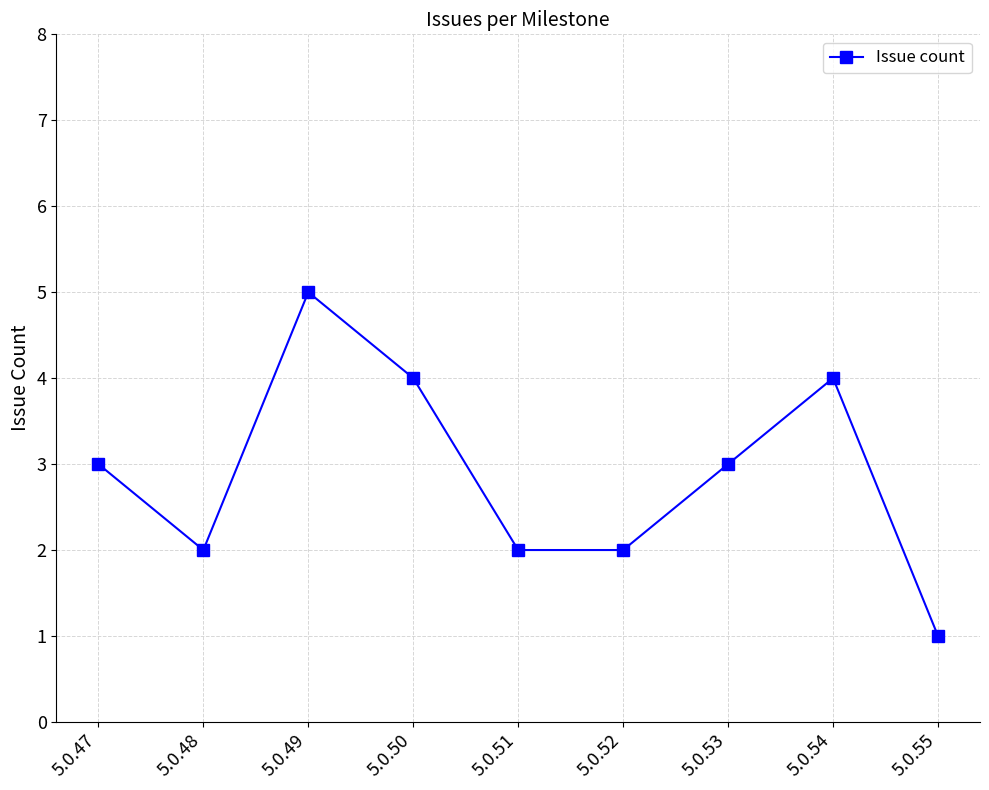

Reading left to right, what are all the values shown in this chart?

3	2	5	4	2	2	3	4	1